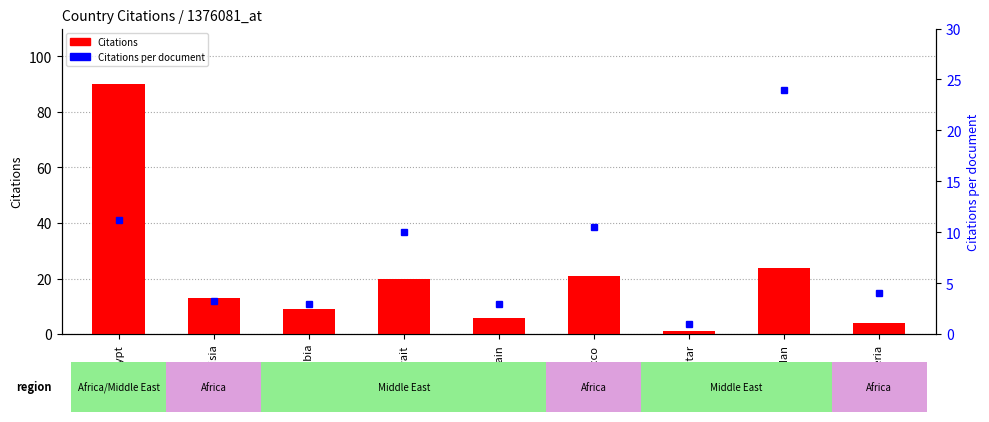

What is the minimum value shown in the chart?

1.0